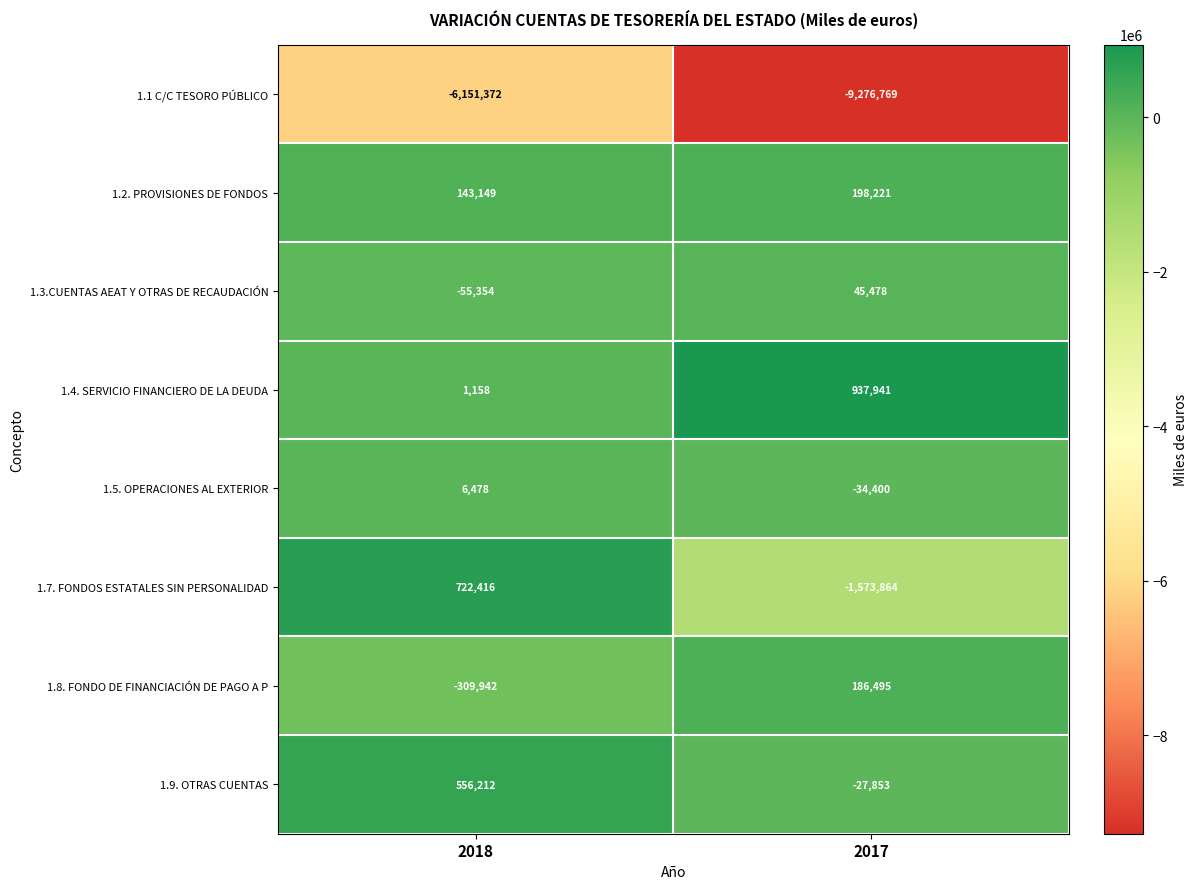

The 1.3.CUENTAS AEAT Y OTRAS DE RECAUDACIÓN series shows -55354 at 2018. True or false?

True